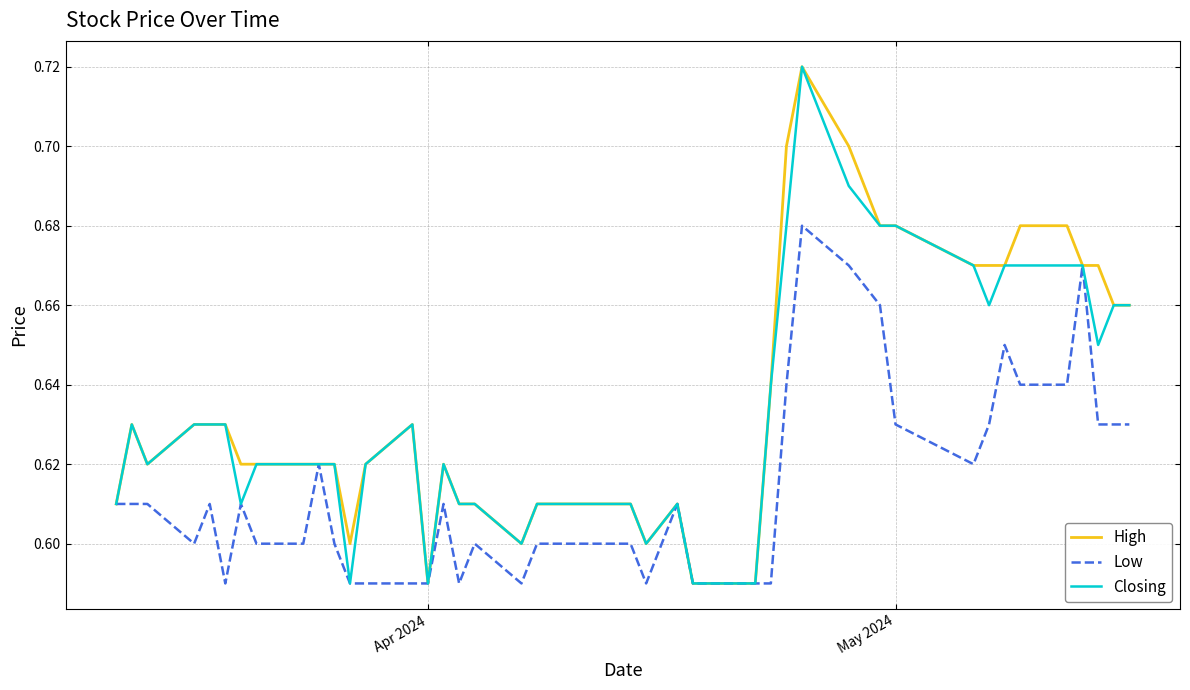

Does the chart have visible grid lines?

Yes